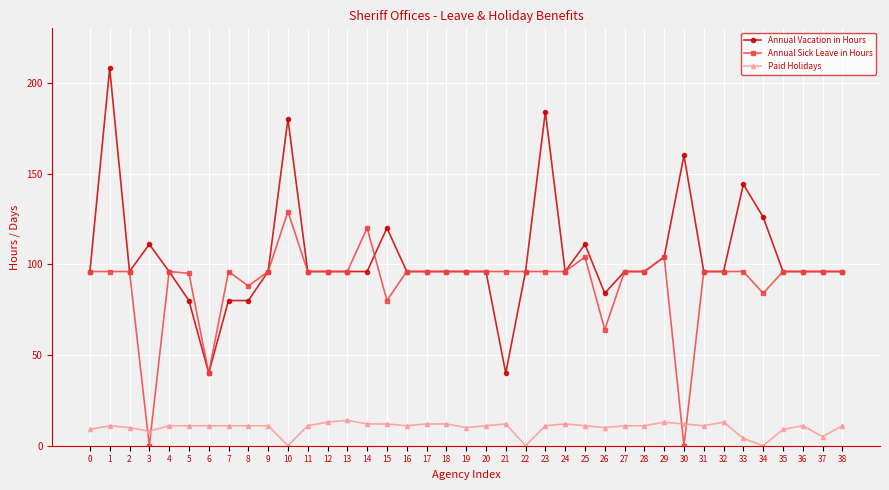

Read the Annual Sick Leave in Hours value at 1.

96